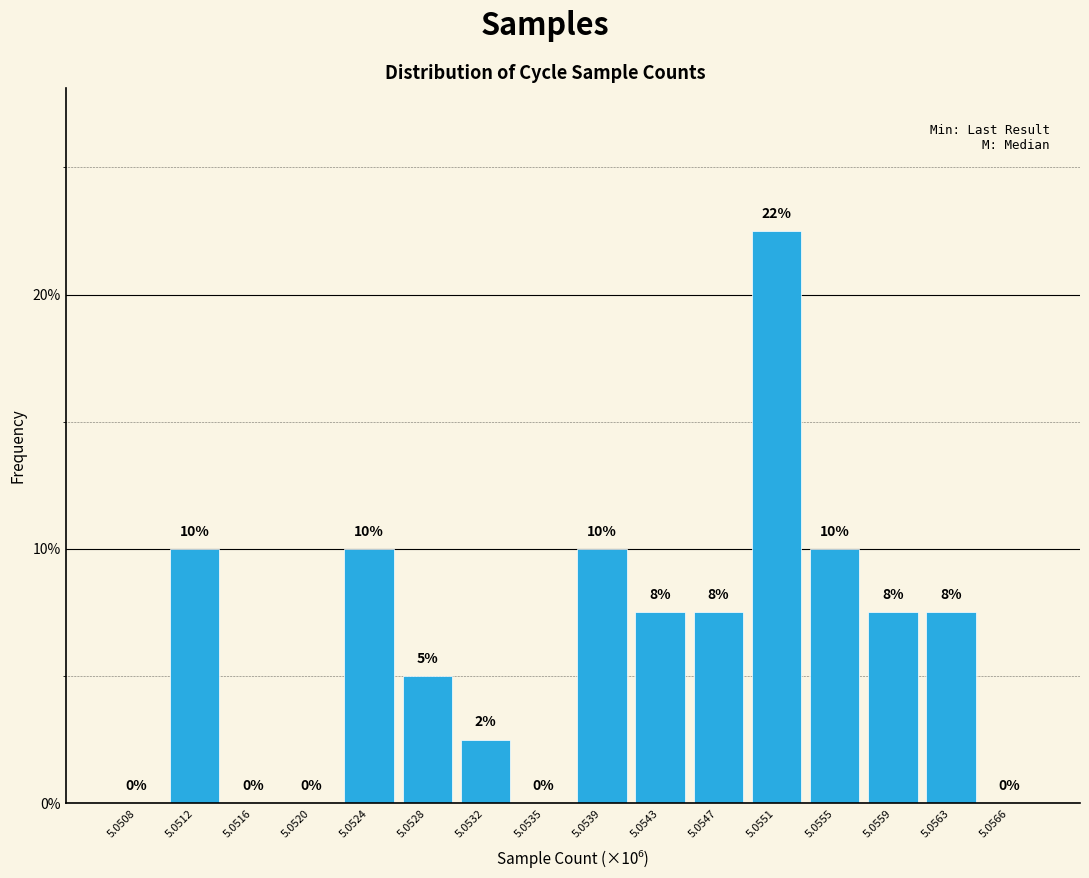

Is it true that the value at 5.0566 is 10.6?

False